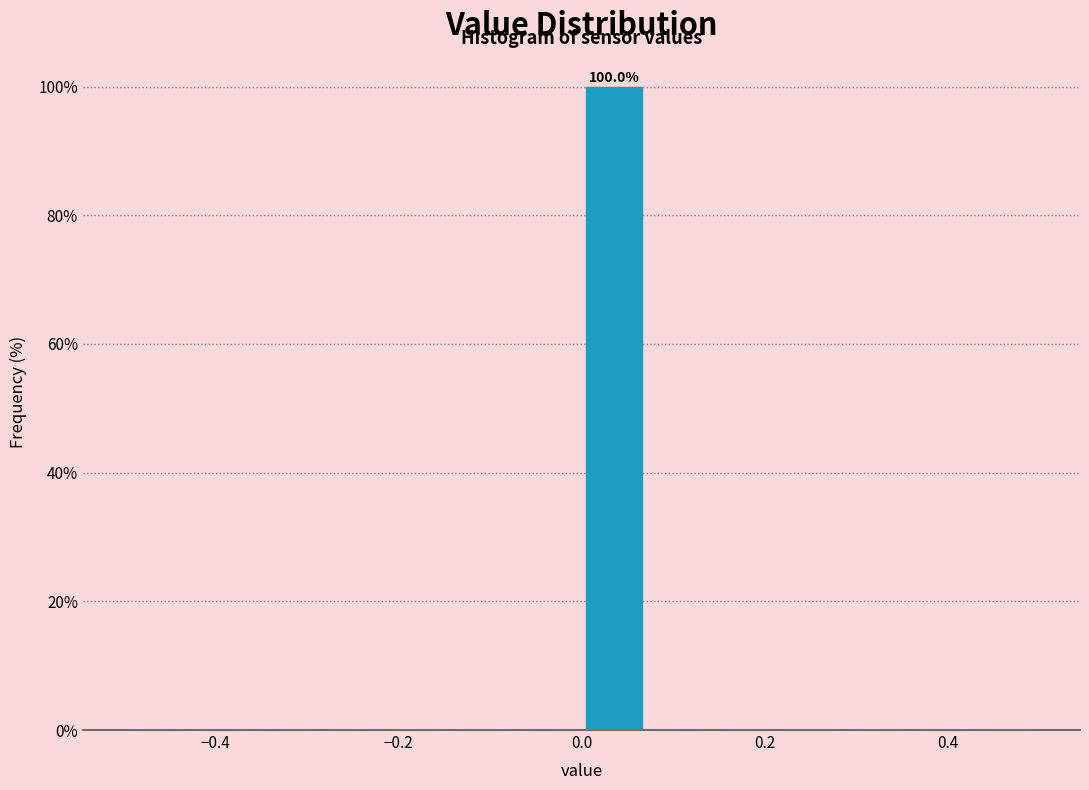

Read against the x-axis, roughly where is the centre of the tallest bar?

0.04